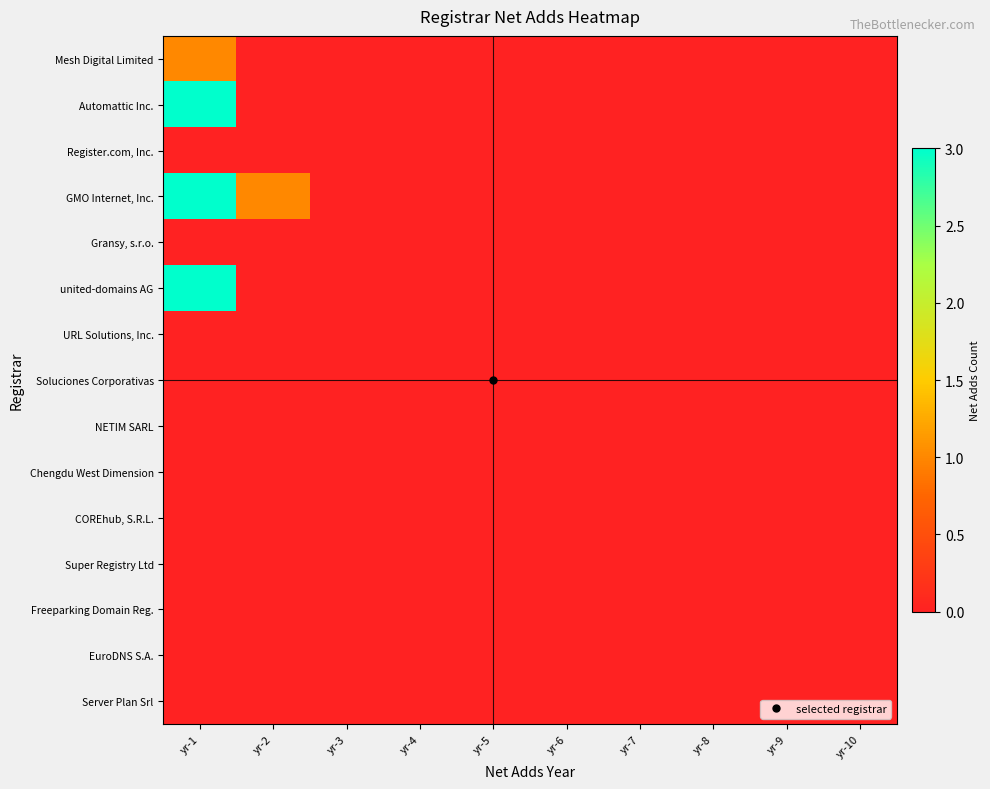

Rank the series by their maximum value, from lowest to highest.

Register.com, Inc., Gransy, s.r.o., URL Solutions, Inc., Soluciones Corporativas, NETIM SARL, Chengdu West Dimension, COREhub, S.R.L., Super Registry Ltd, Freeparking Domain Reg., EuroDNS S.A., Server Plan Srl, Mesh Digital Limited, Automattic Inc., GMO Internet, Inc., united-domains AG